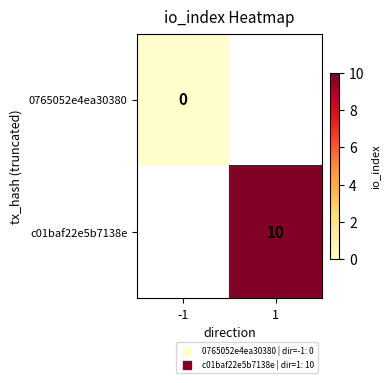

At how many categories does at least one series exceed 8?

1